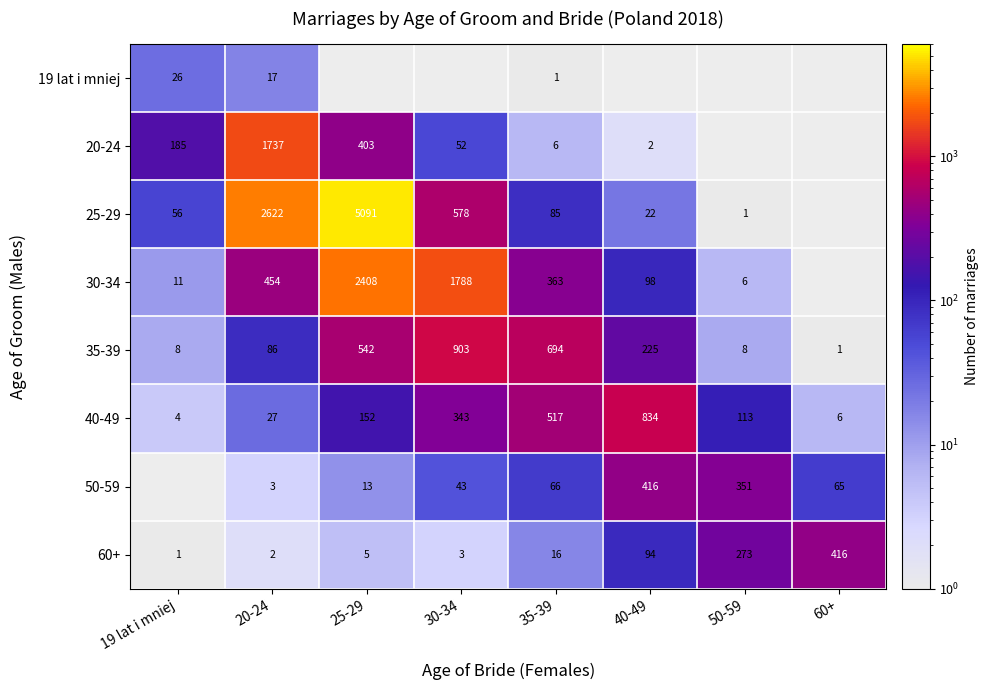

Which has a higher value, 25-29 or 30-34?

30-34